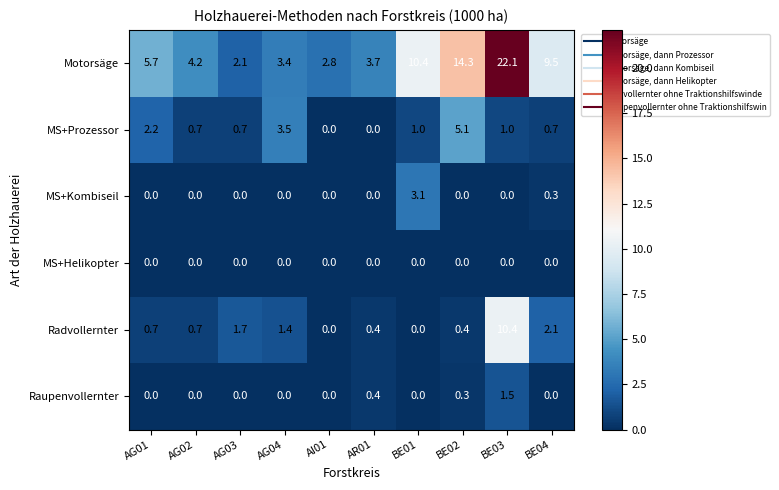

Rank the series by their maximum value, from lowest to highest.

MS+Helikopter, Raupenvollernter, MS+Kombiseil, MS+Prozessor, Radvollernter, Motorsäge